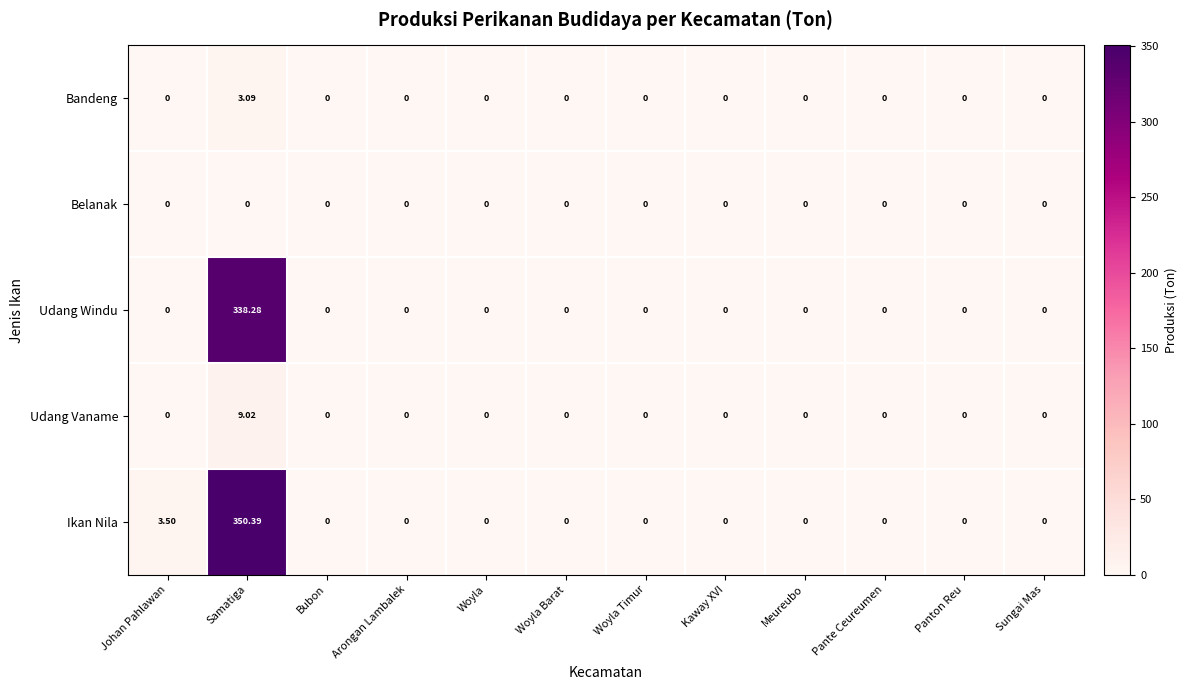

Which series has the largest total across all categories?

Ikan Nila